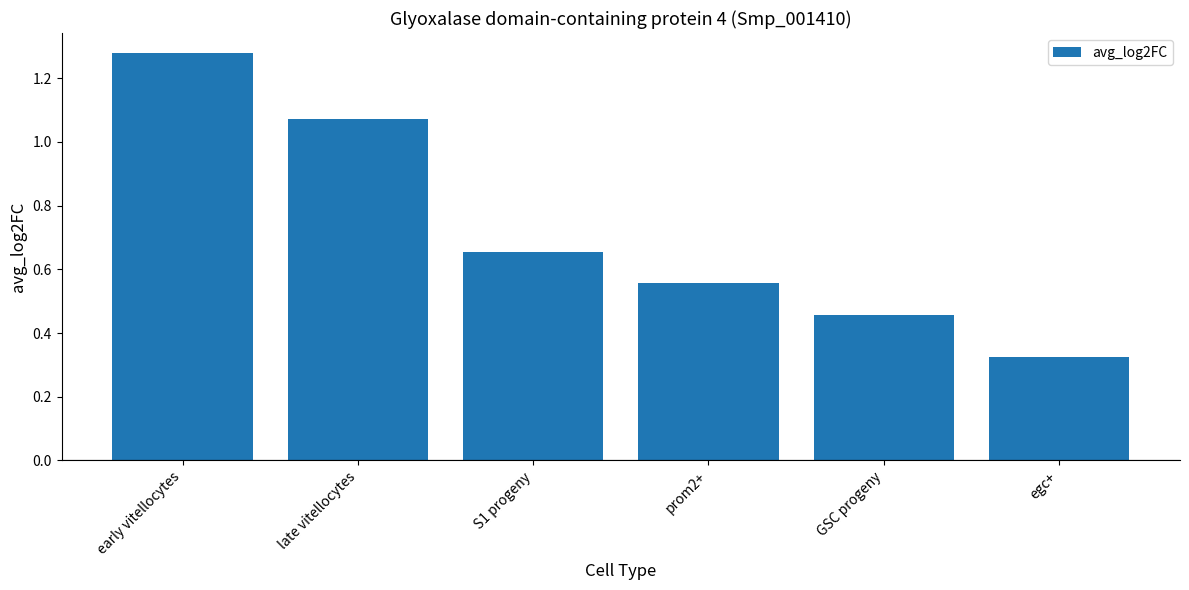

Which has a higher value, prom2+ or GSC progeny?

prom2+